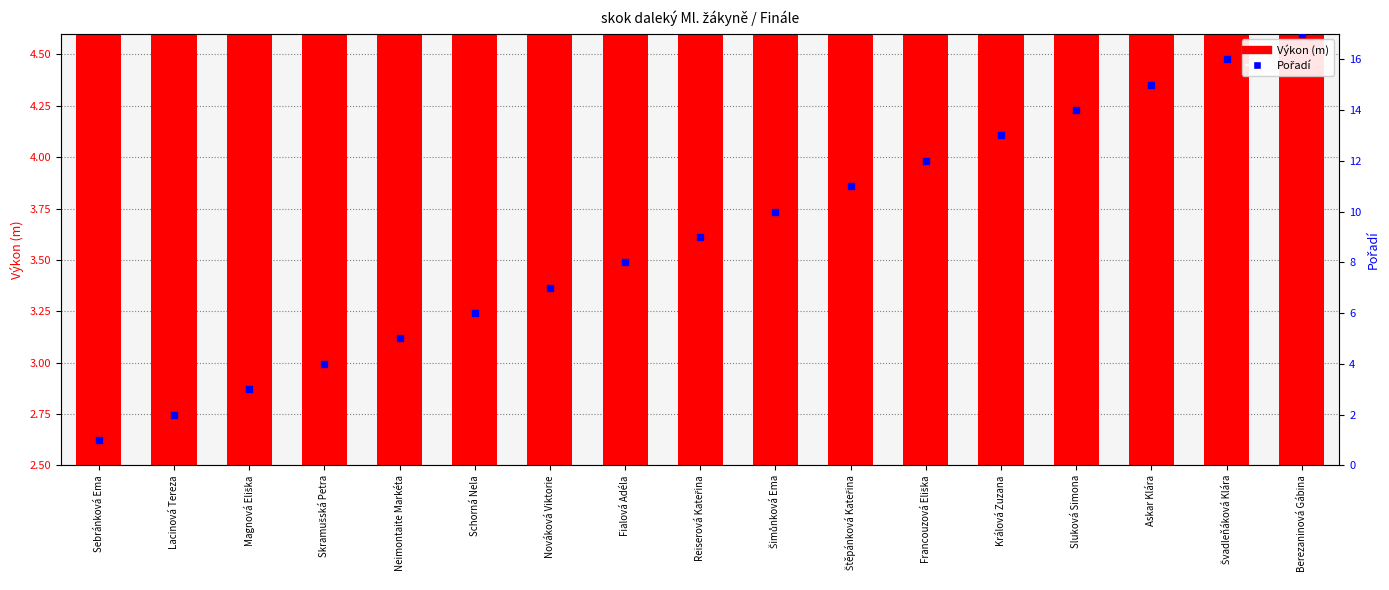

At which category is the sum across all series the highest?

Berezaninová Gábina